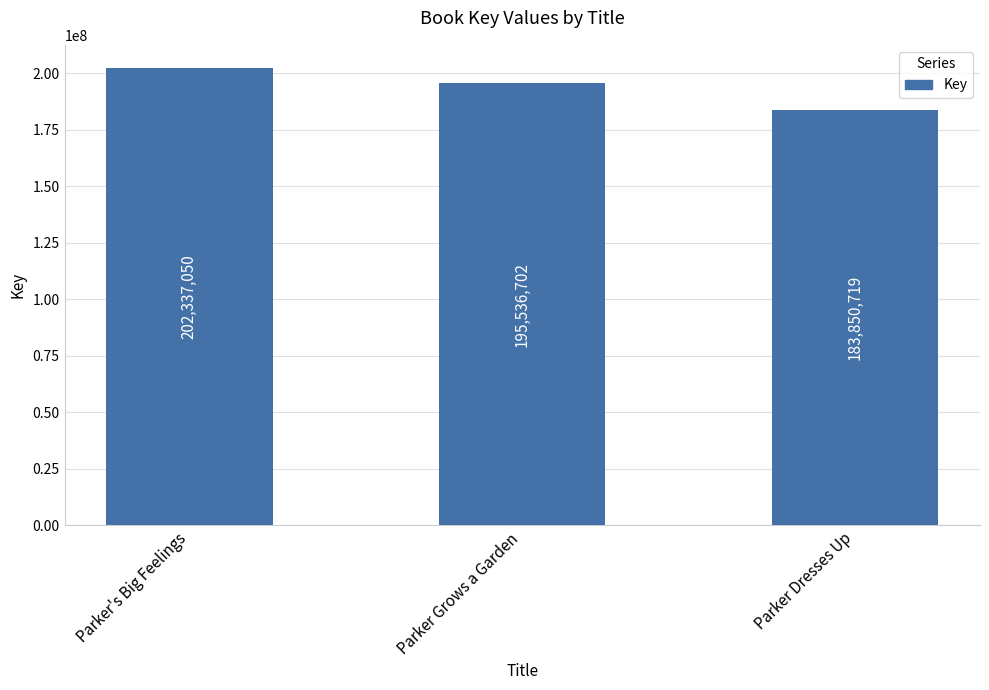

What is the sum of all values?

581724471